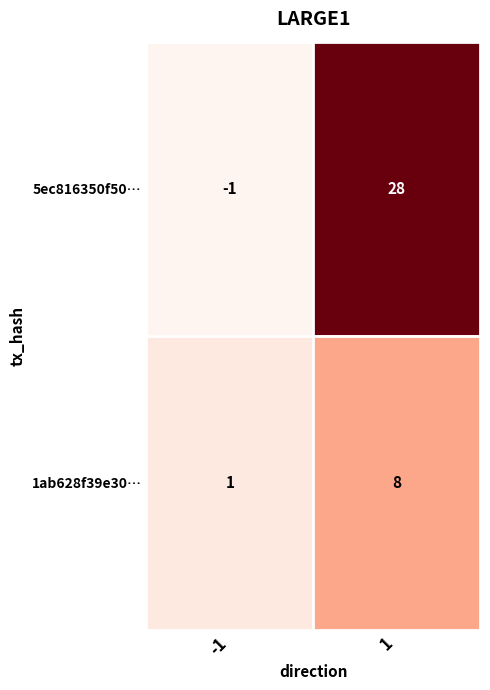

Reading right to left, list all the values displayed in this chart.

5ec816350f50…: 28	-1
1ab628f39e30…: 8	1